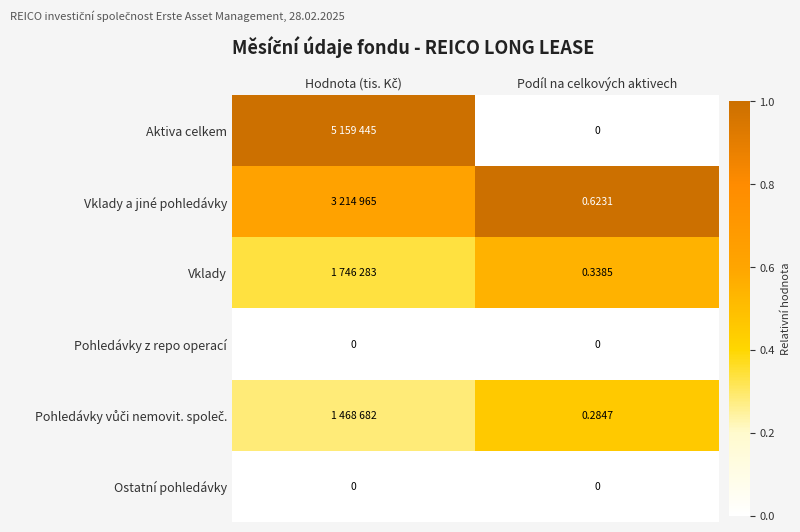

Which category has the lowest value in the Pohledávky z repo operací series?

Hodnota (tis. Kč)